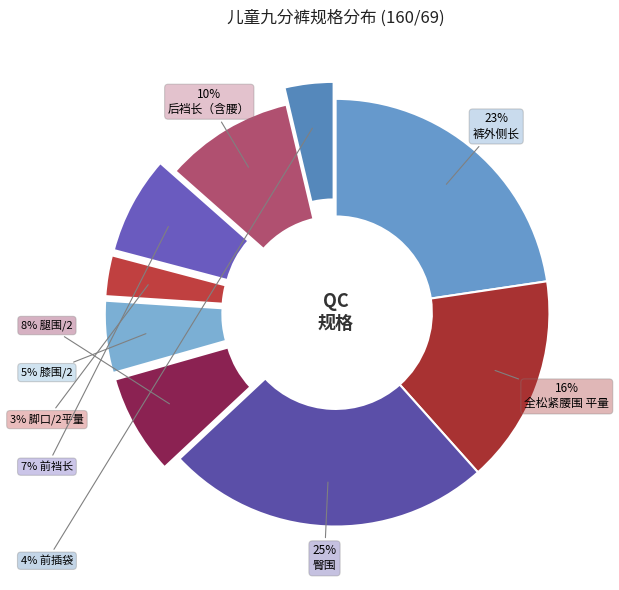

Count the number of slices in the pie.

9